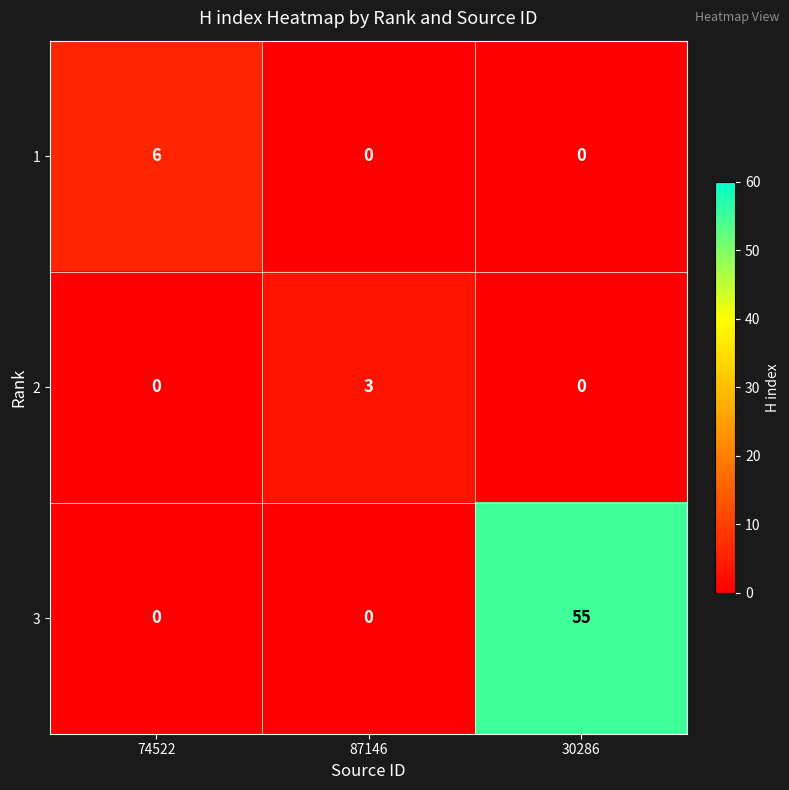

Which series has the largest total across all categories?

3